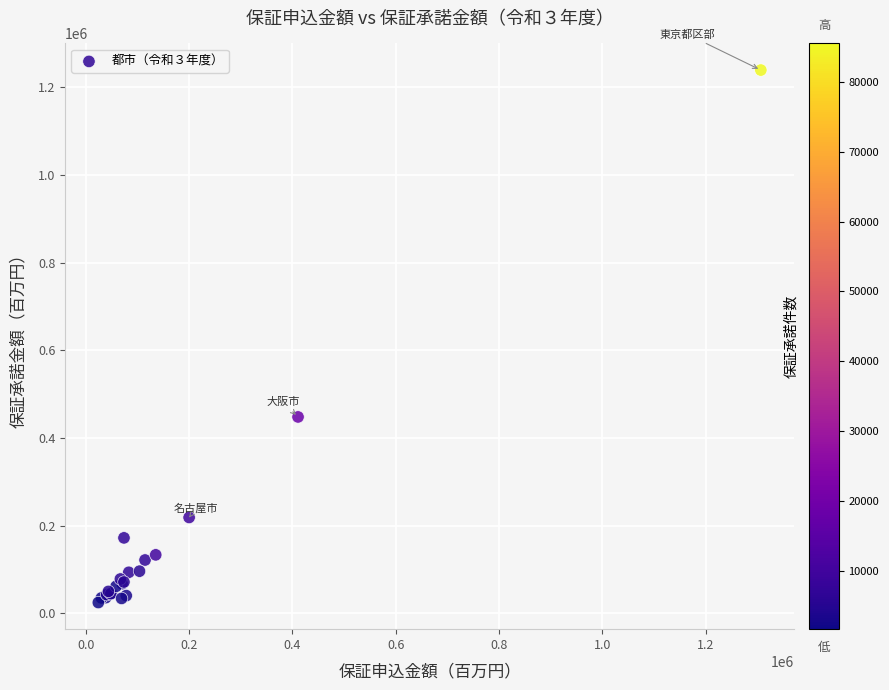

What Y value in the scatter plot is closest to 632074?

448122.0